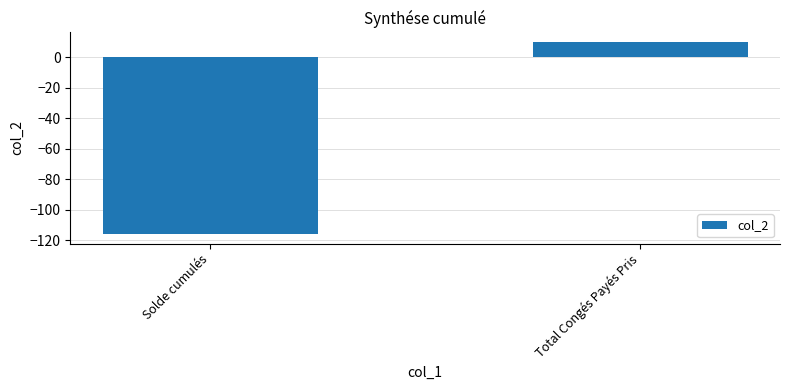

Rank the categories by value from highest to lowest.

Total Congés Payés Pris, Solde cumulés